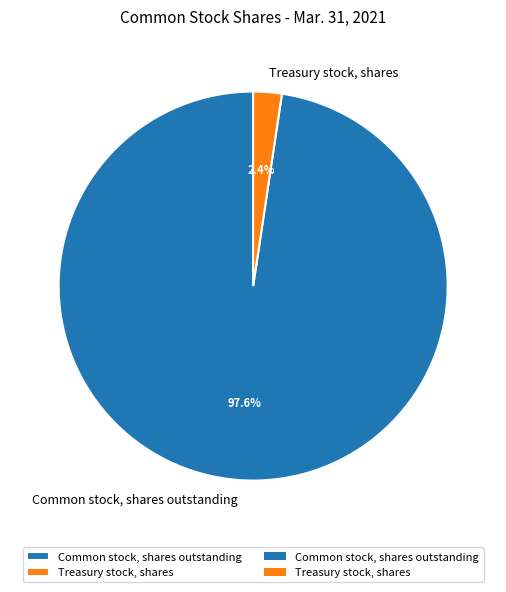

How many slices are in this pie chart?

2